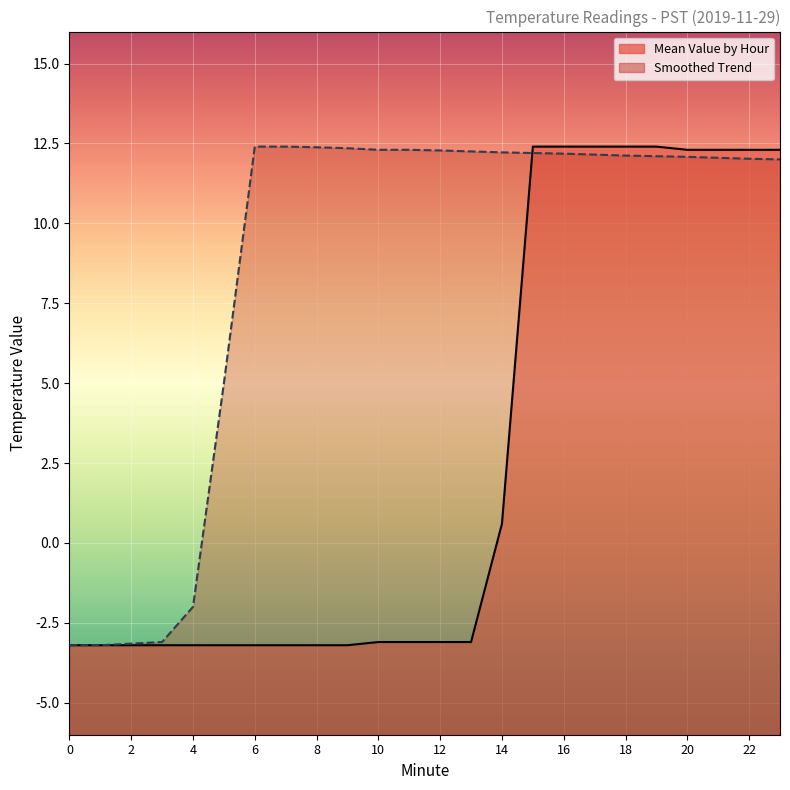

How many data points does each series have?

24